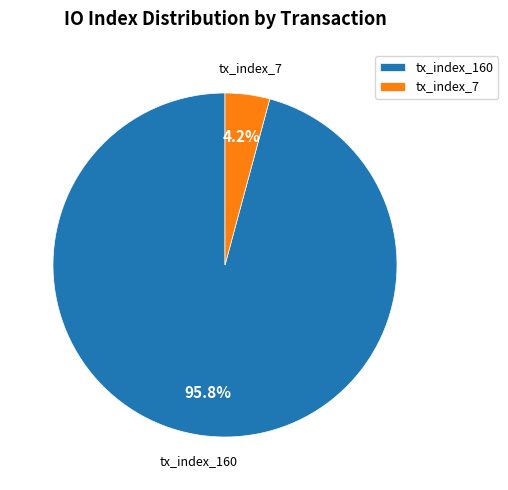

To the nearest percent, what is the difference between the largest and smallest slice percentages?

92%